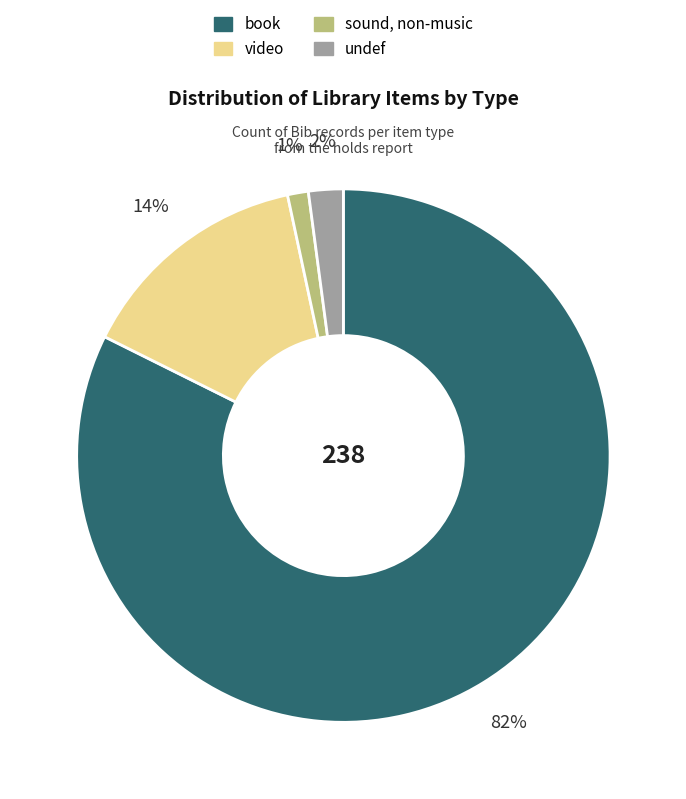

Count the number of slices in the pie.

4